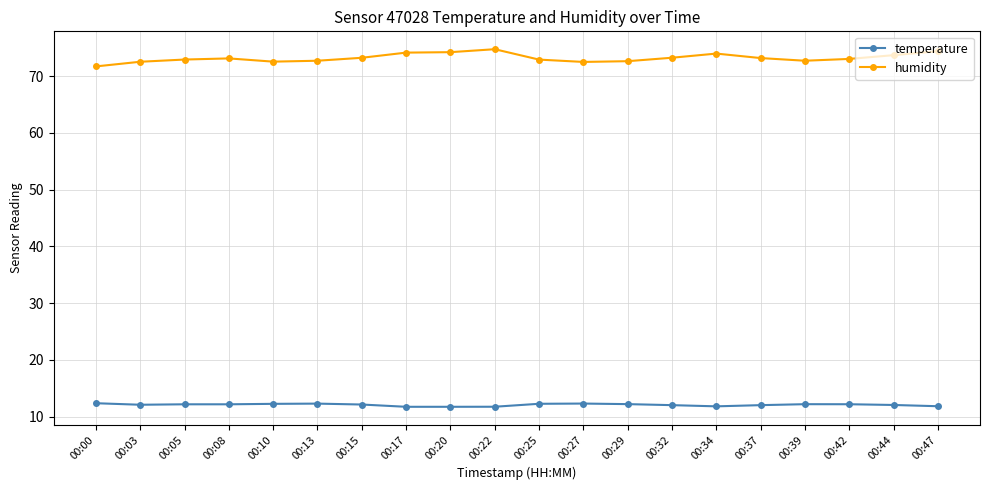

True or false: temperature and humidity cross at least once.

False